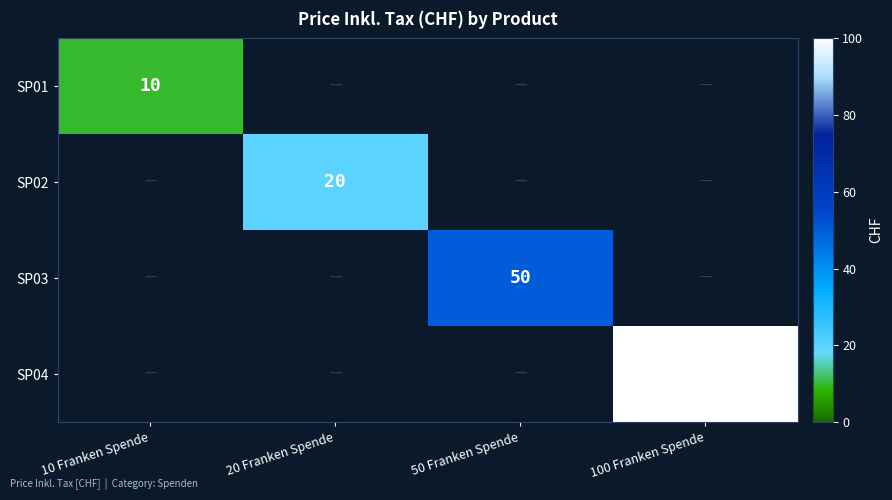

Count the number of categories in the chart.

4